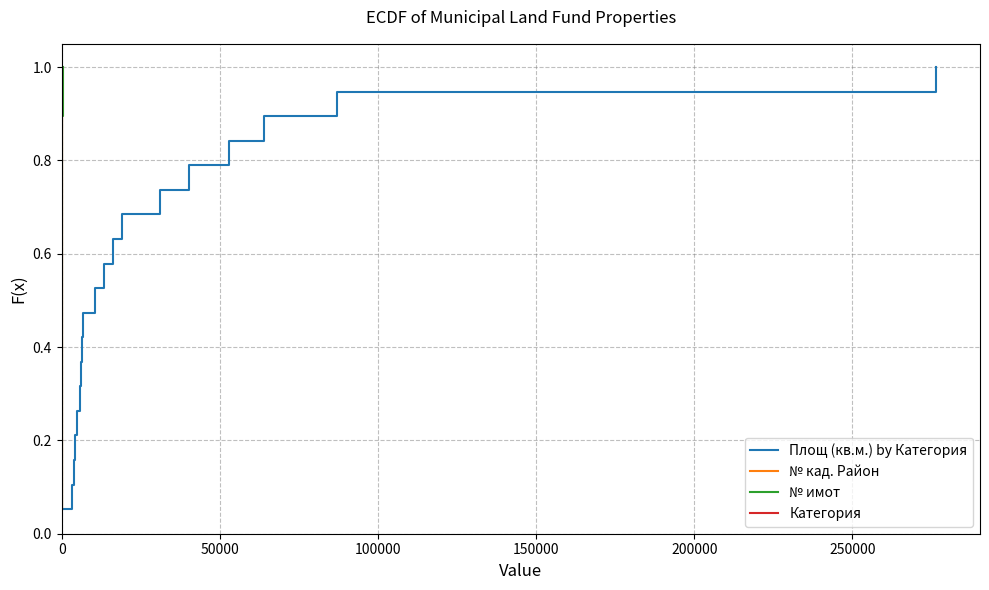

What is the value of the № имот point at the 17th from the left?

0.9